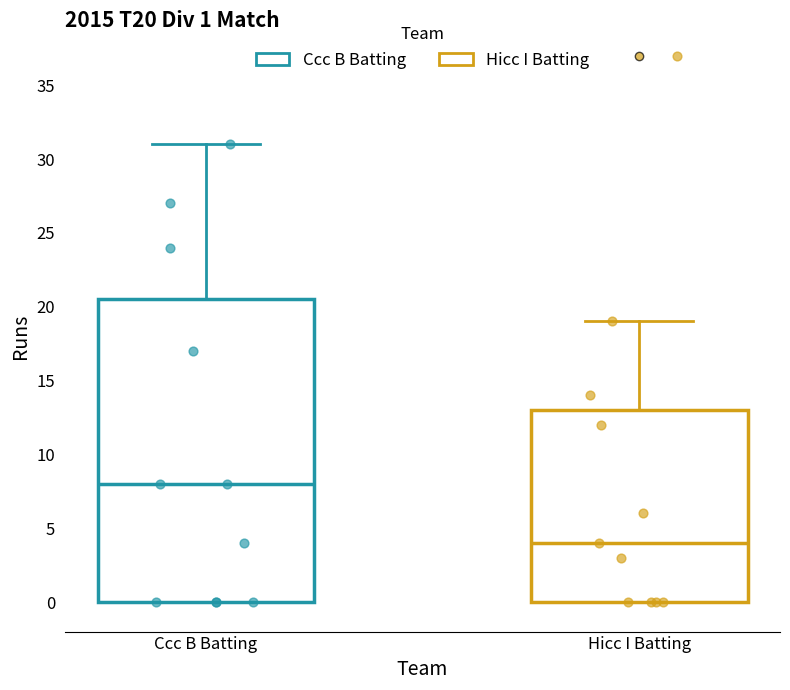

Which box's median line is the highest?

Ccc B Batting